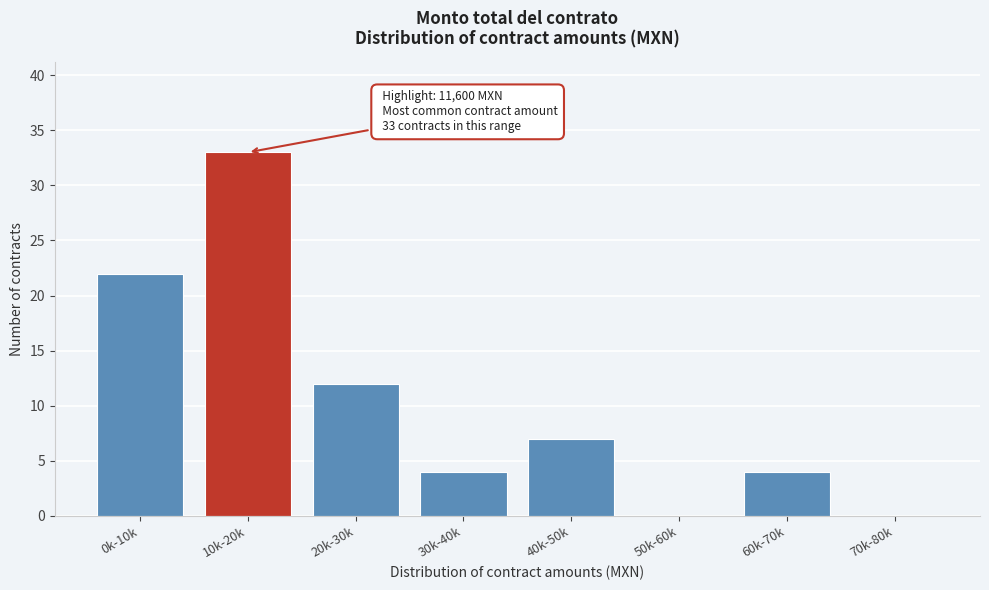

Where is the data nearest to the value 16?

20k-30k